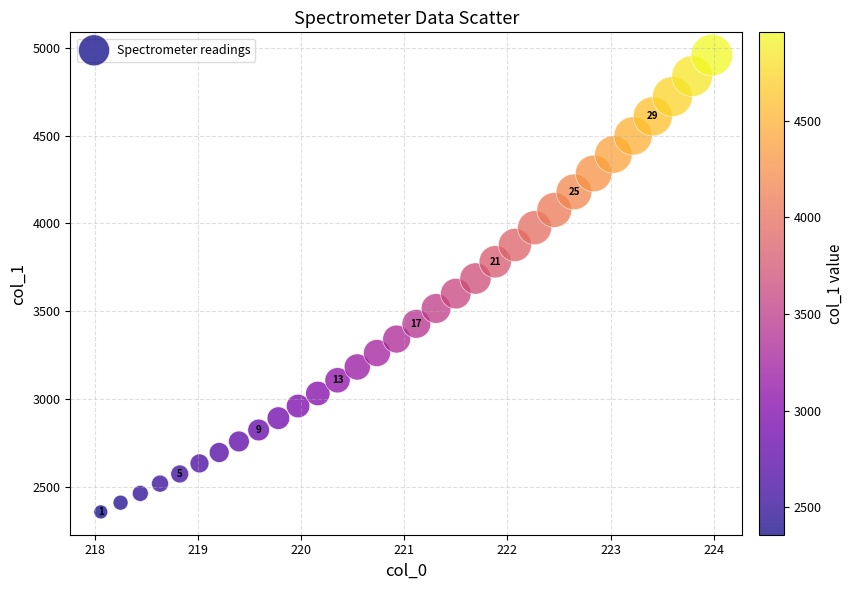

What is the range of Y values (max minus min)?

2599.1